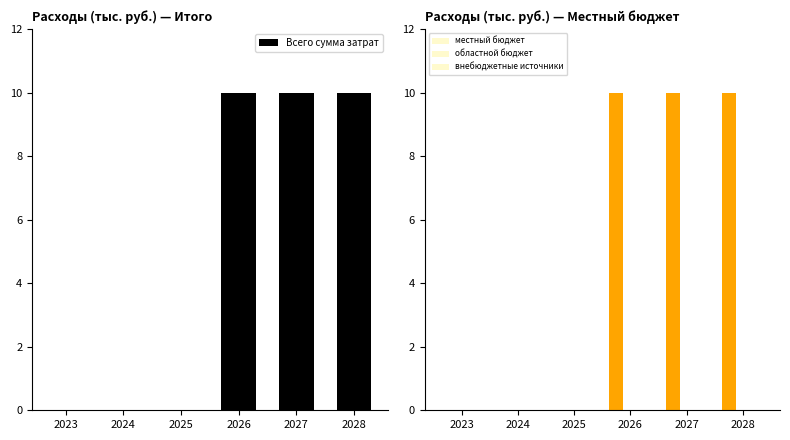

Is the value of Всего сумма затрат at 2024 greater than the value of внебюджетные источники at 2028?

No